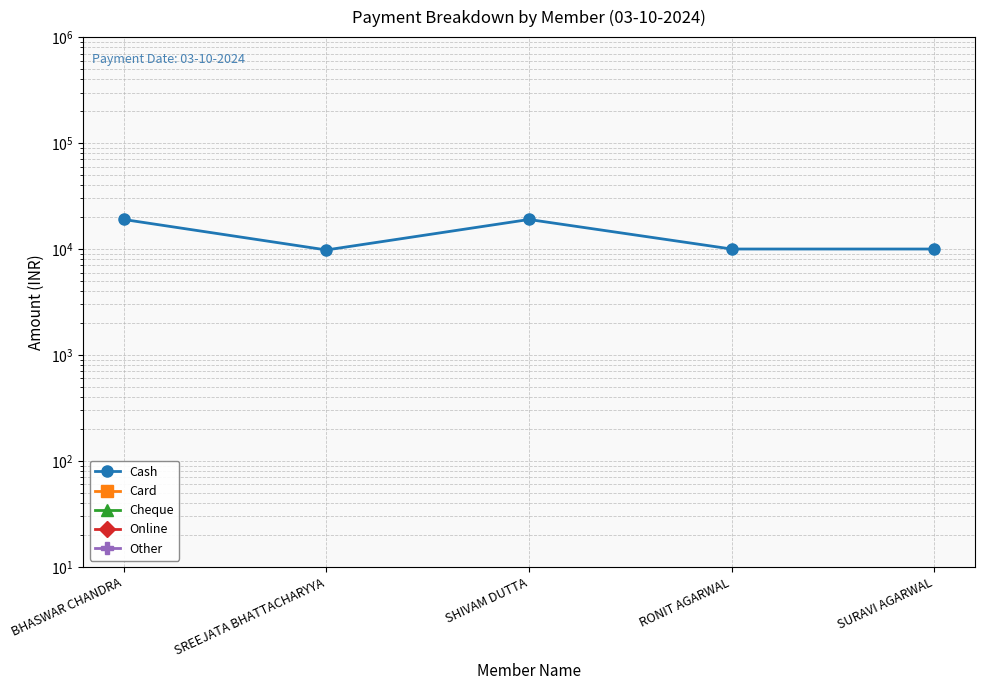

Is the value of Cheque at BHASWAR CHANDRA greater than the value of Online at RONIT AGARWAL?

No